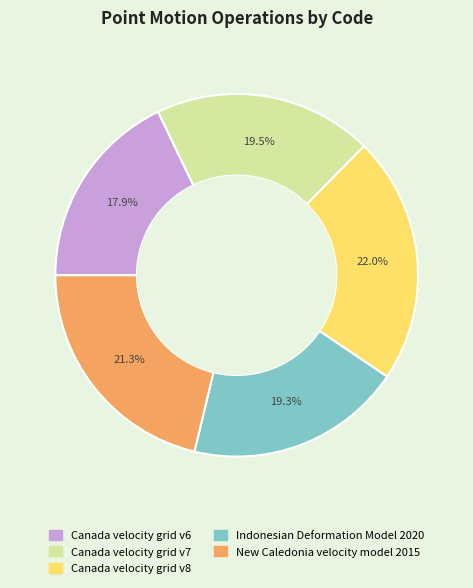

What is the ratio of the value at Canada velocity grid v7 to the value at Indonesian Deformation Model 2020?

1.0